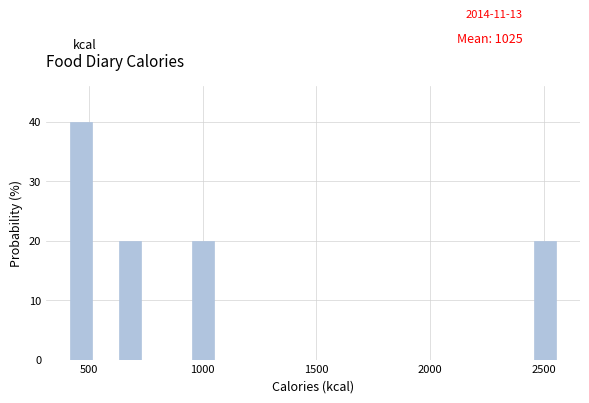

Read against the x-axis, roughly where is the centre of the tallest bar?

450